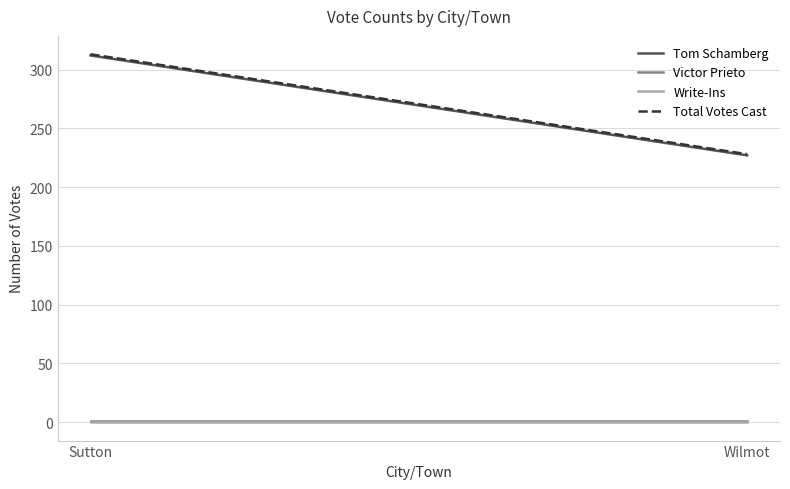

At which label is Victor Prieto closest to 1?

Sutton